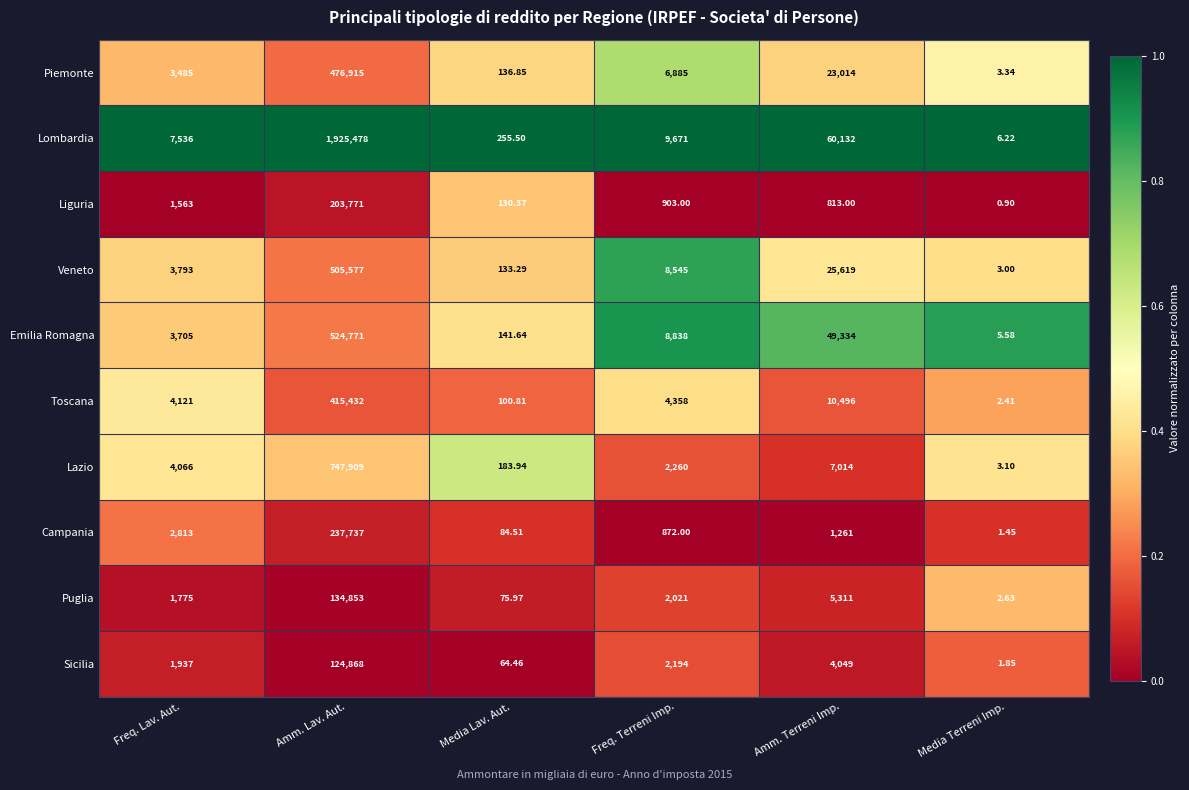

What is the total value across all series at Freq. Lav. Aut.?

34794.0